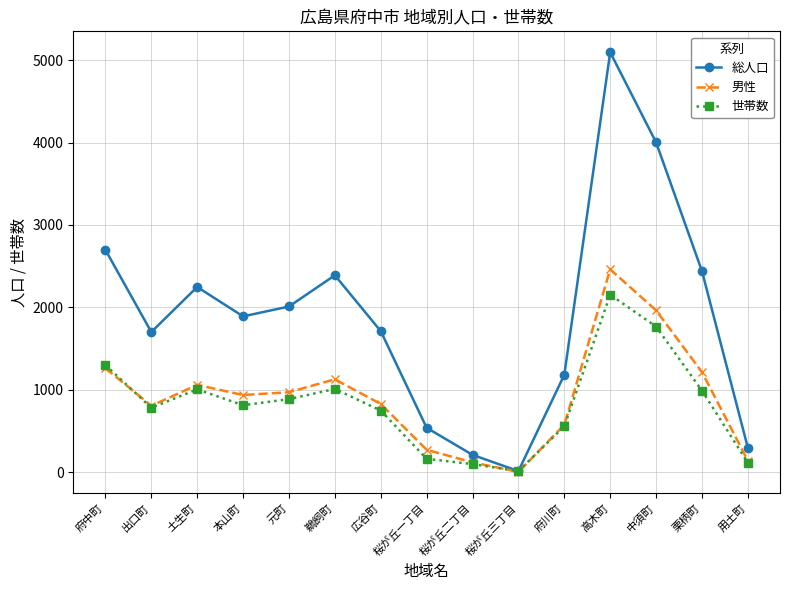

Where is the first local maximum for 総人口?

土生町